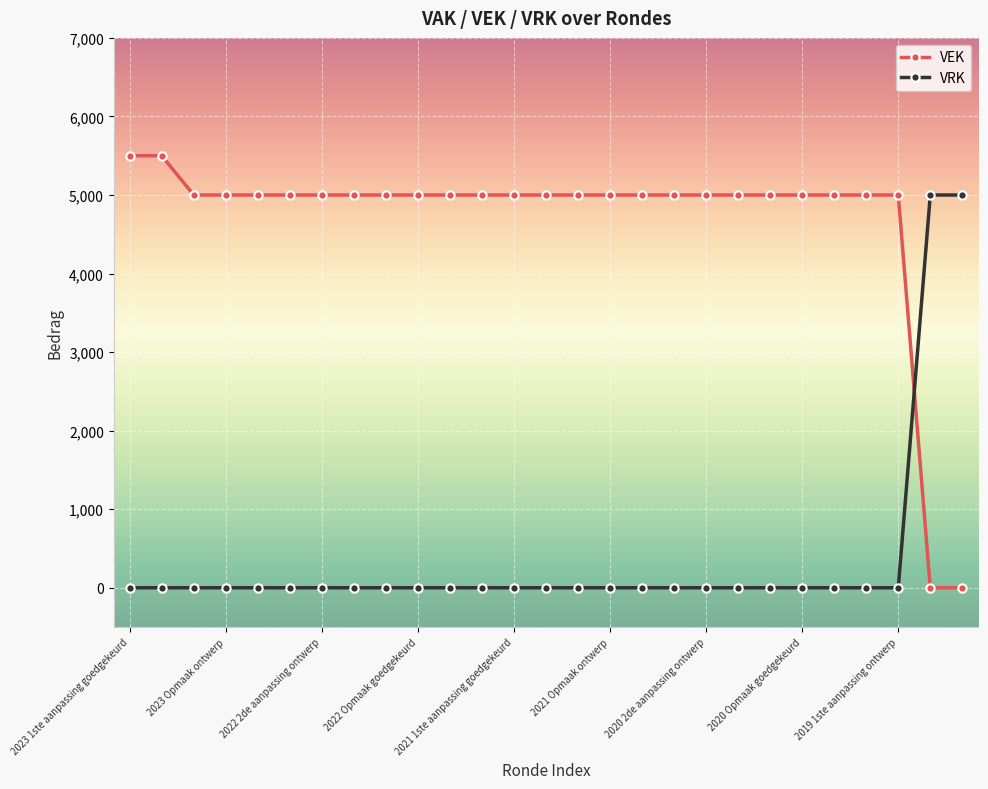

Which series has the largest total across all categories?

VEK